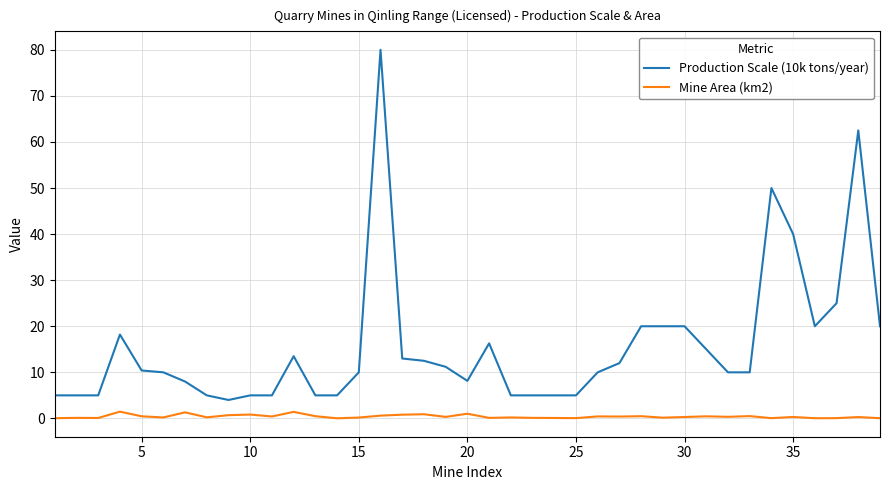

Rank the series by their maximum value, from highest to lowest.

Production Scale (10k tons/year), Mine Area (km2)